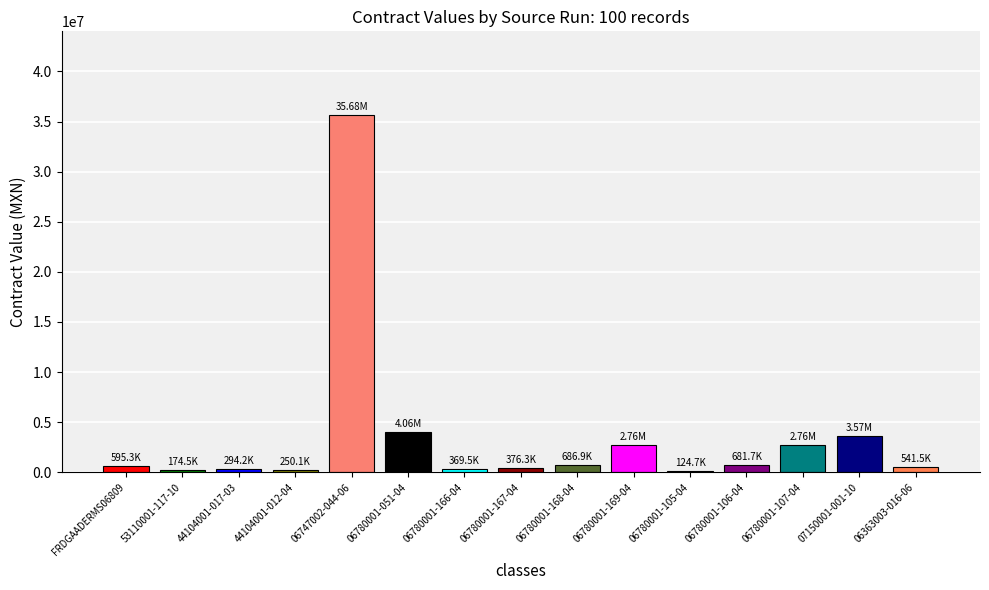

How many categories are shown in the chart?

15